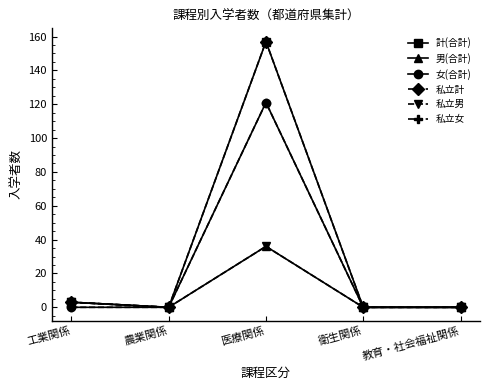

Between 衛生関係 and 医療関係, which is larger?

医療関係